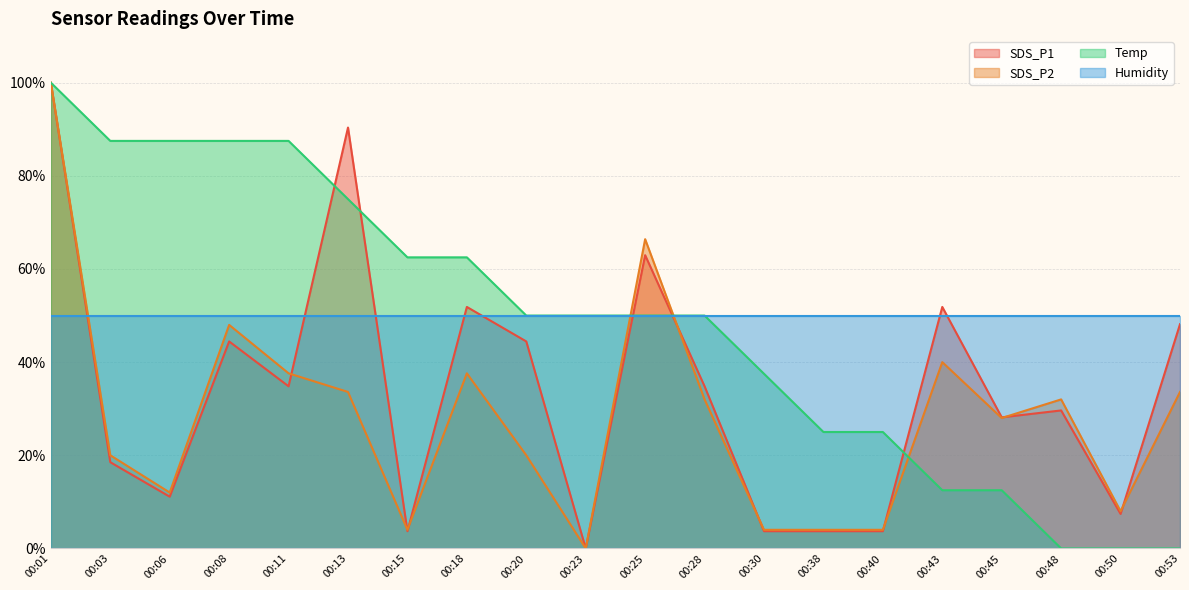

What is the value of the SDS_P2 point at the 6th from the left?

33.6